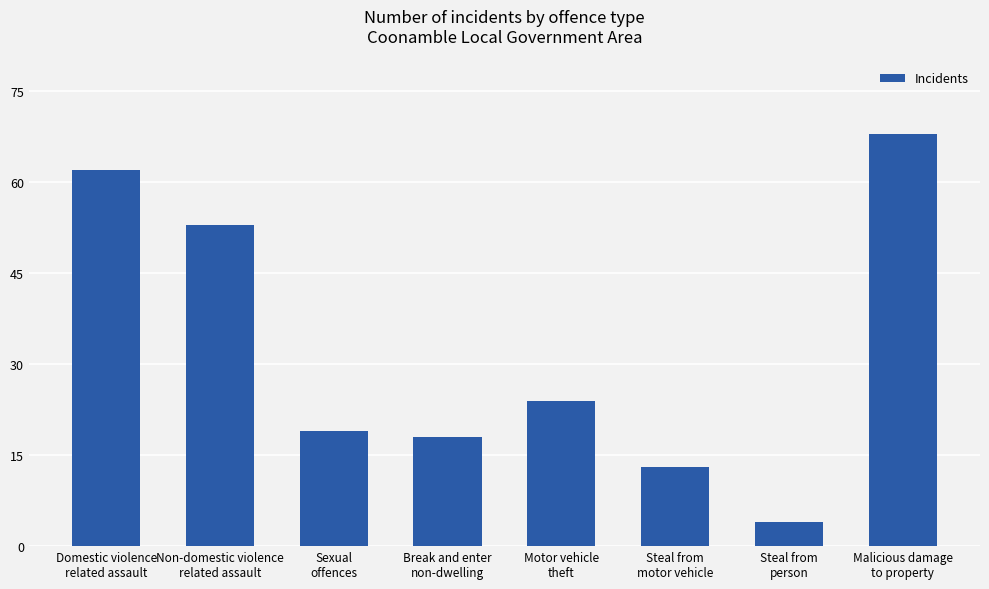

What is the difference between the values at Break and enter
non-dwelling and Non-domestic violence
related assault?

35